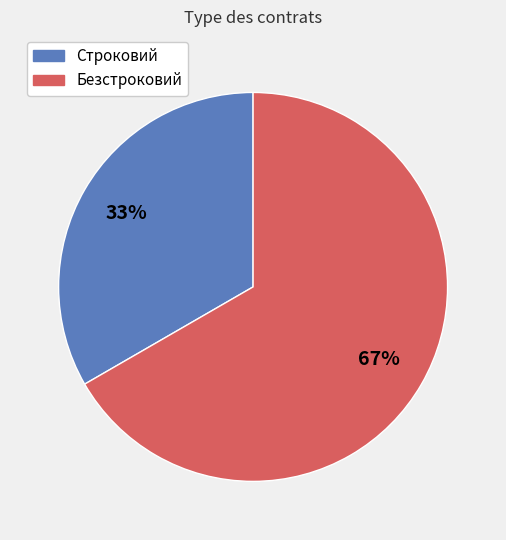

Is there a majority slice in this chart?

Yes